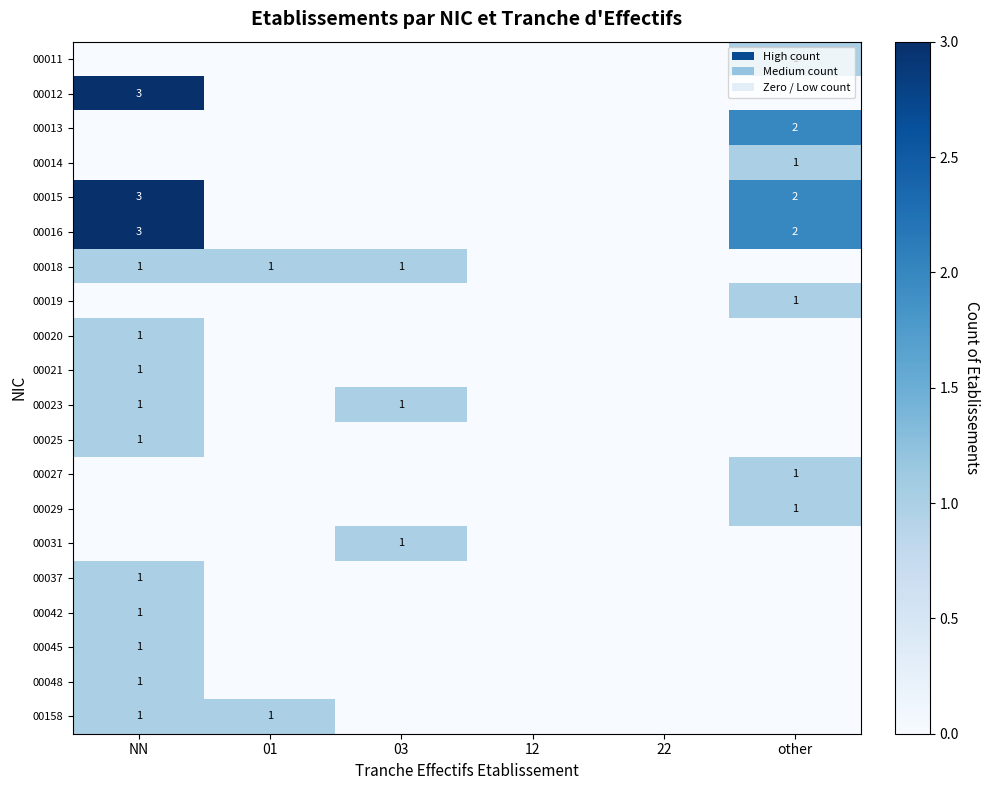

What is the total value across all series at 03?

3